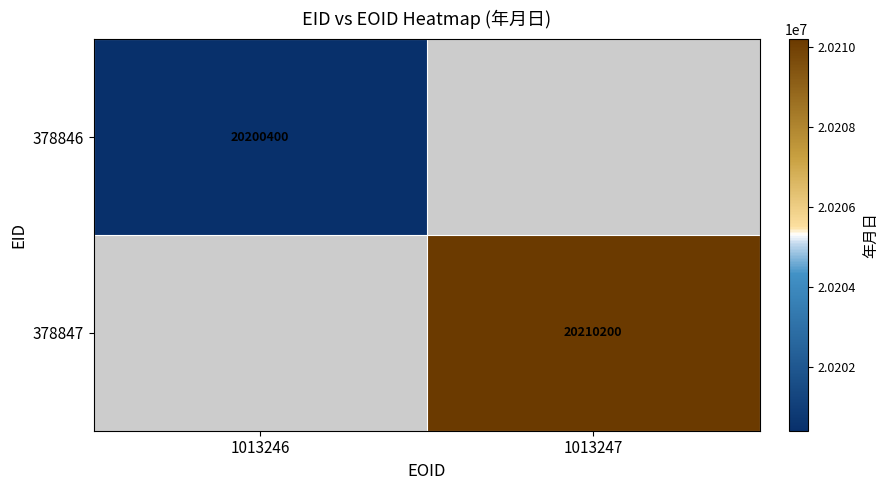

Is it true that 378846 equals 8951459 at 1013246?

False